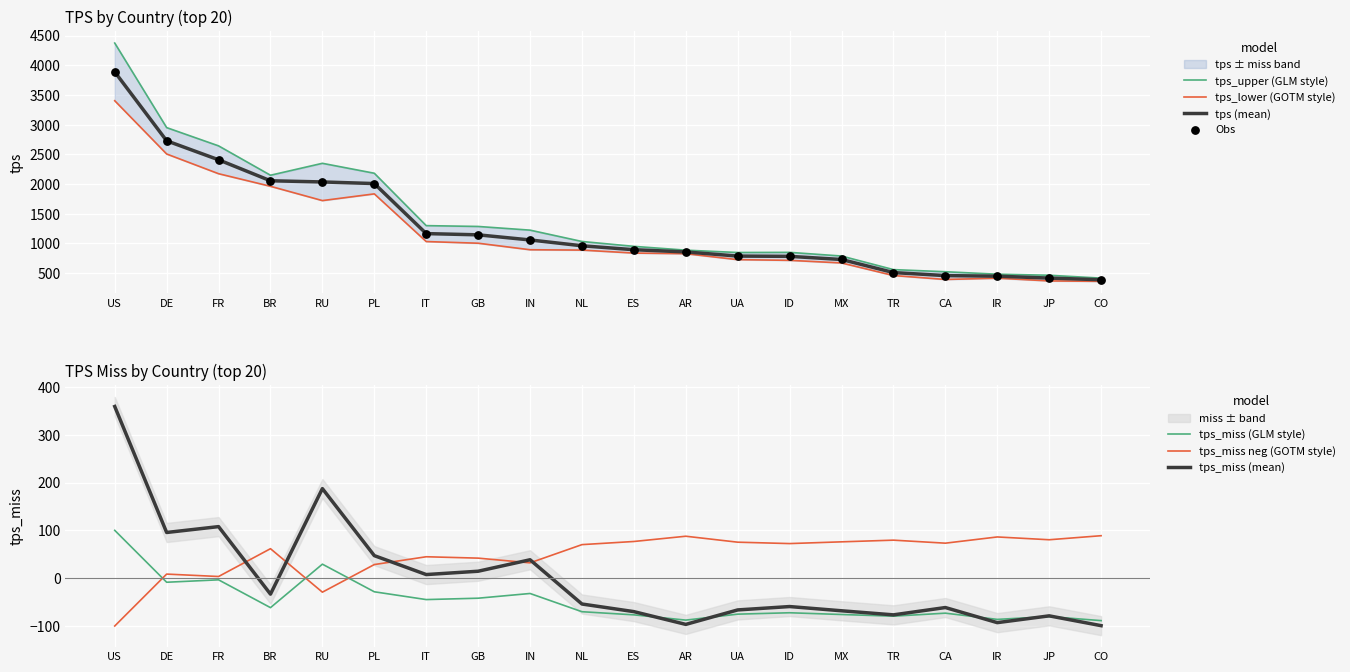

Which series has the largest Y range (max minus min)?

tps